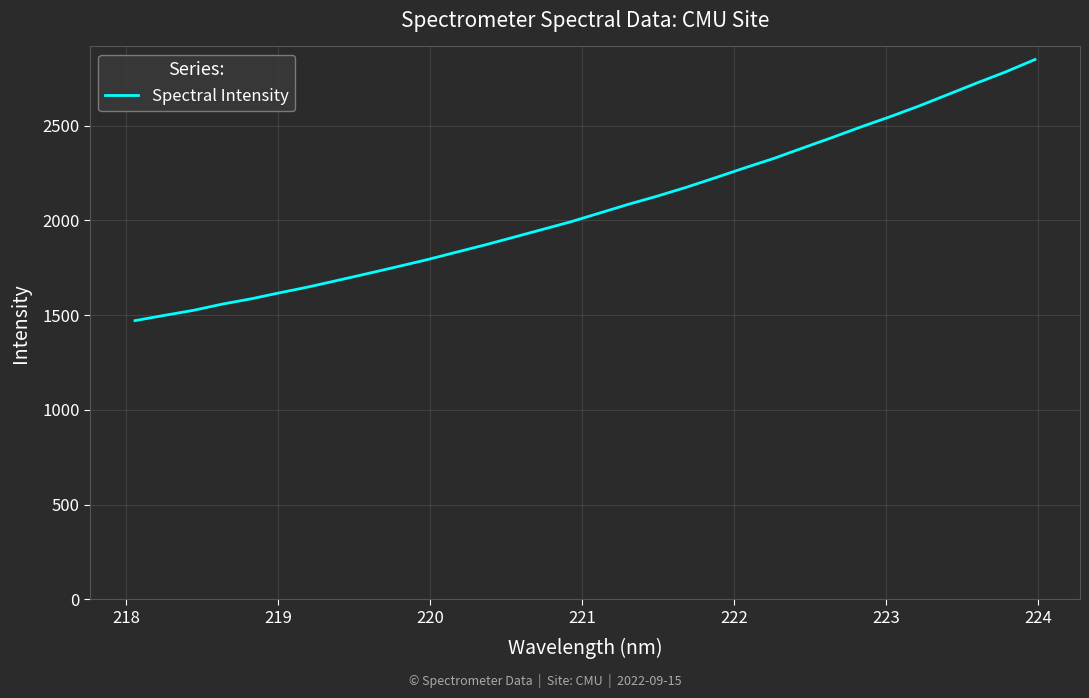

What is the maximum value shown in the chart?

2849.3